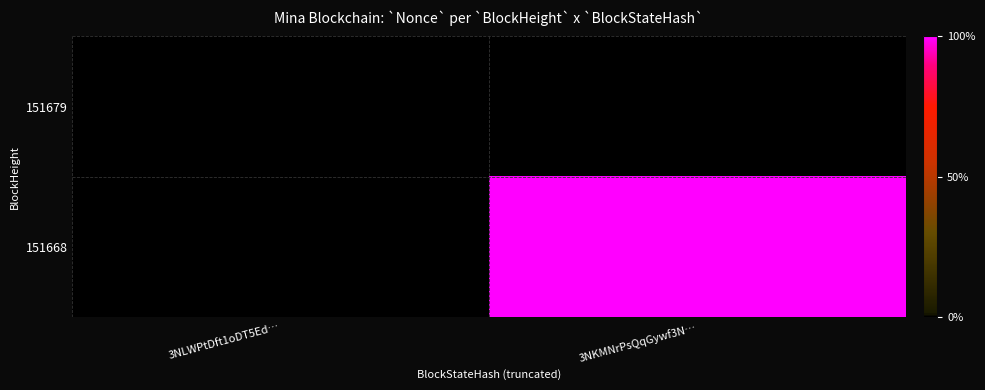

Reading left to right, what are all the values shown in this chart?

151679: 3NLWPtDft1oDT5Ed…=0	3NKMNrPsQqGywf3N…=0
151668: 3NLWPtDft1oDT5Ed…=0	3NKMNrPsQqGywf3N…=8593